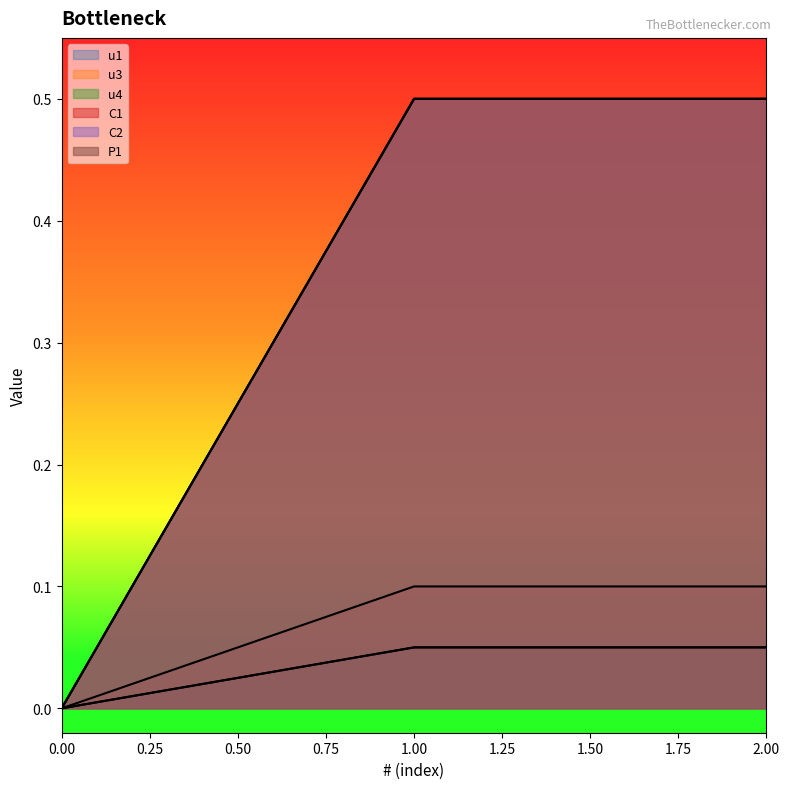

What are all the series names shown in the legend?

u1, u3, u4, C1, C2, P1